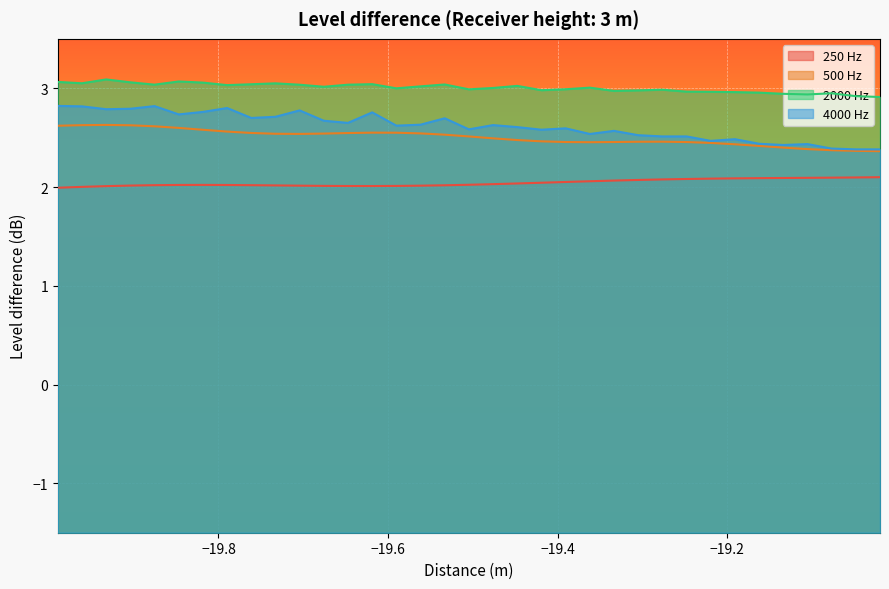

Which series has the largest range (max minus min)?

4000 Hz